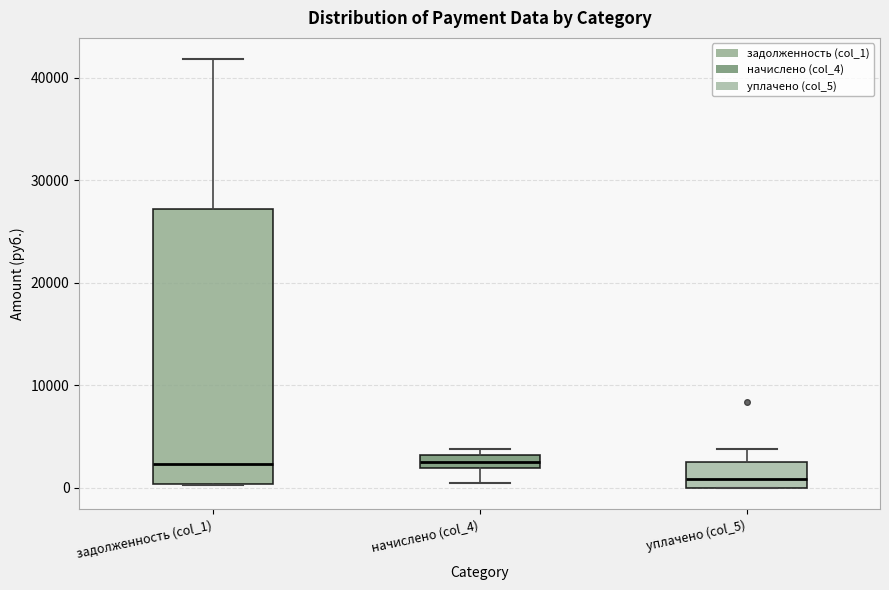

Where is the upper edge of the box for задолженность (col_1) on the y-axis? The values are not printed on the chart, so give them approximately, as read against the axis.

27000